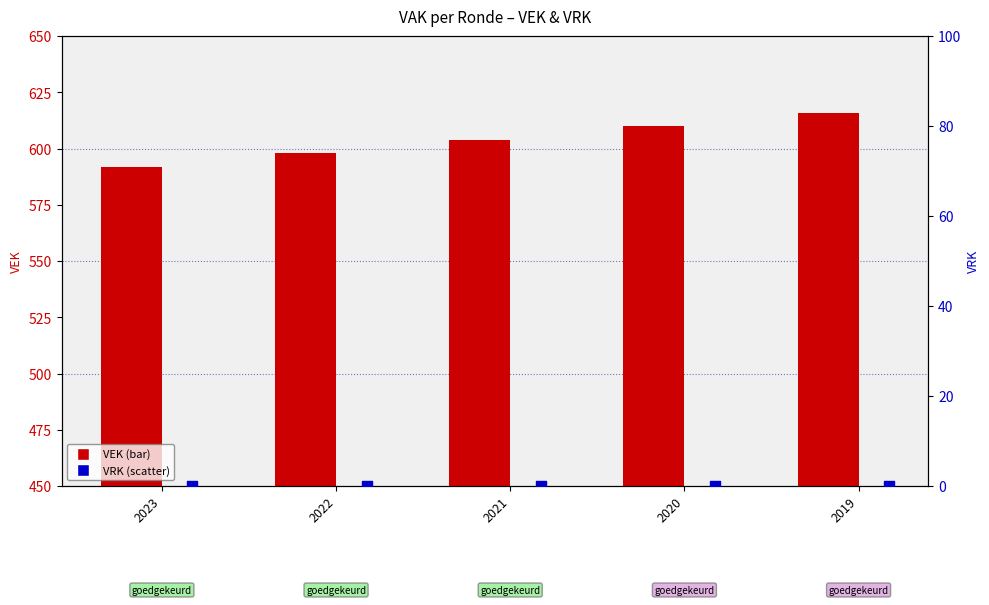

Which series reaches the maximum Y coordinate?

VEK